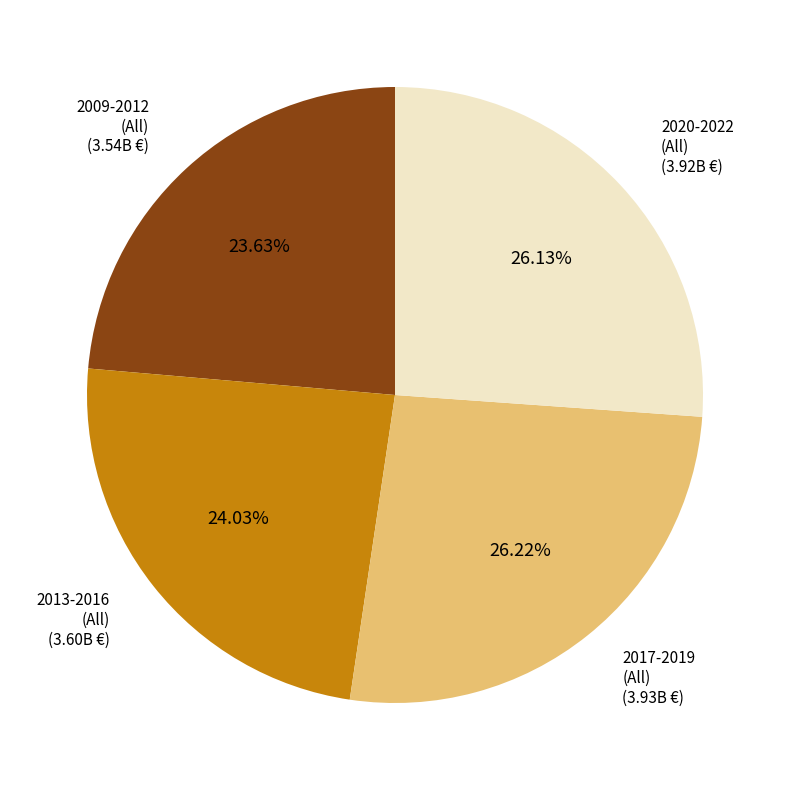

Is there a majority slice in this chart?

No